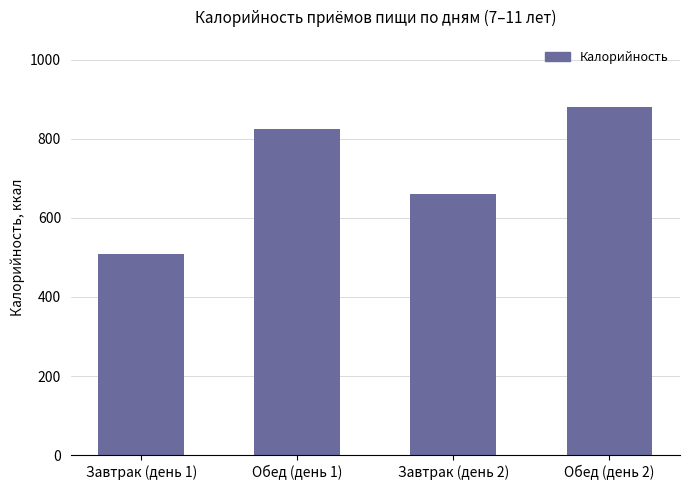

Reading left to right, extract all data points from this chart.

508.1	825.3	660.4	879.2